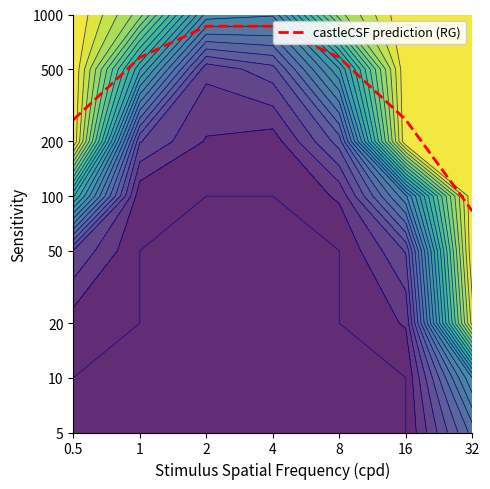

List the labels in order of value, largest first.

2, 4, 1, 8, 0.5, 16, 32